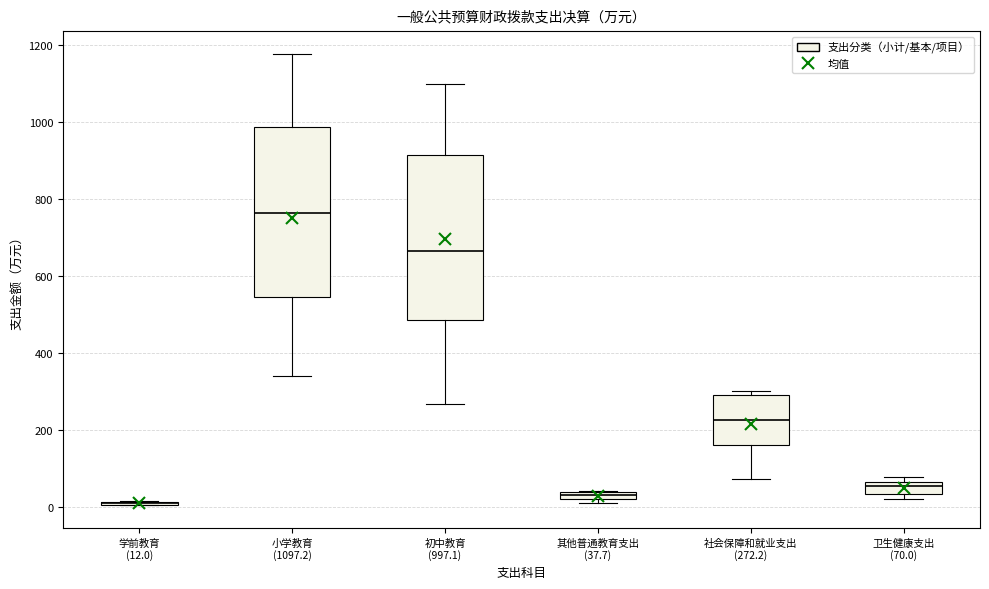

Where does the lower whisker of the box for 小学教育 (1097.2) end on the y-axis? The values are not printed on the chart, so give them approximately, as read against the axis.

340